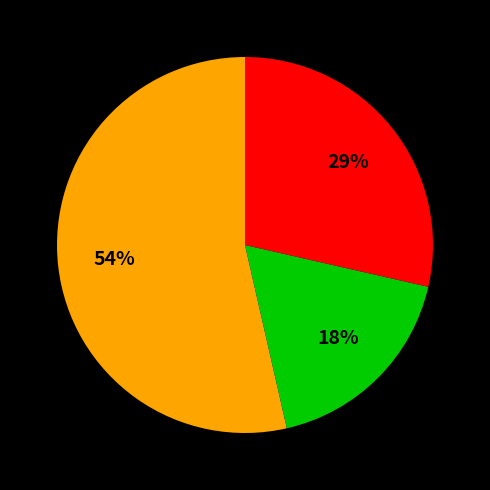

To the nearest percent, what is the average slice percentage?

33%